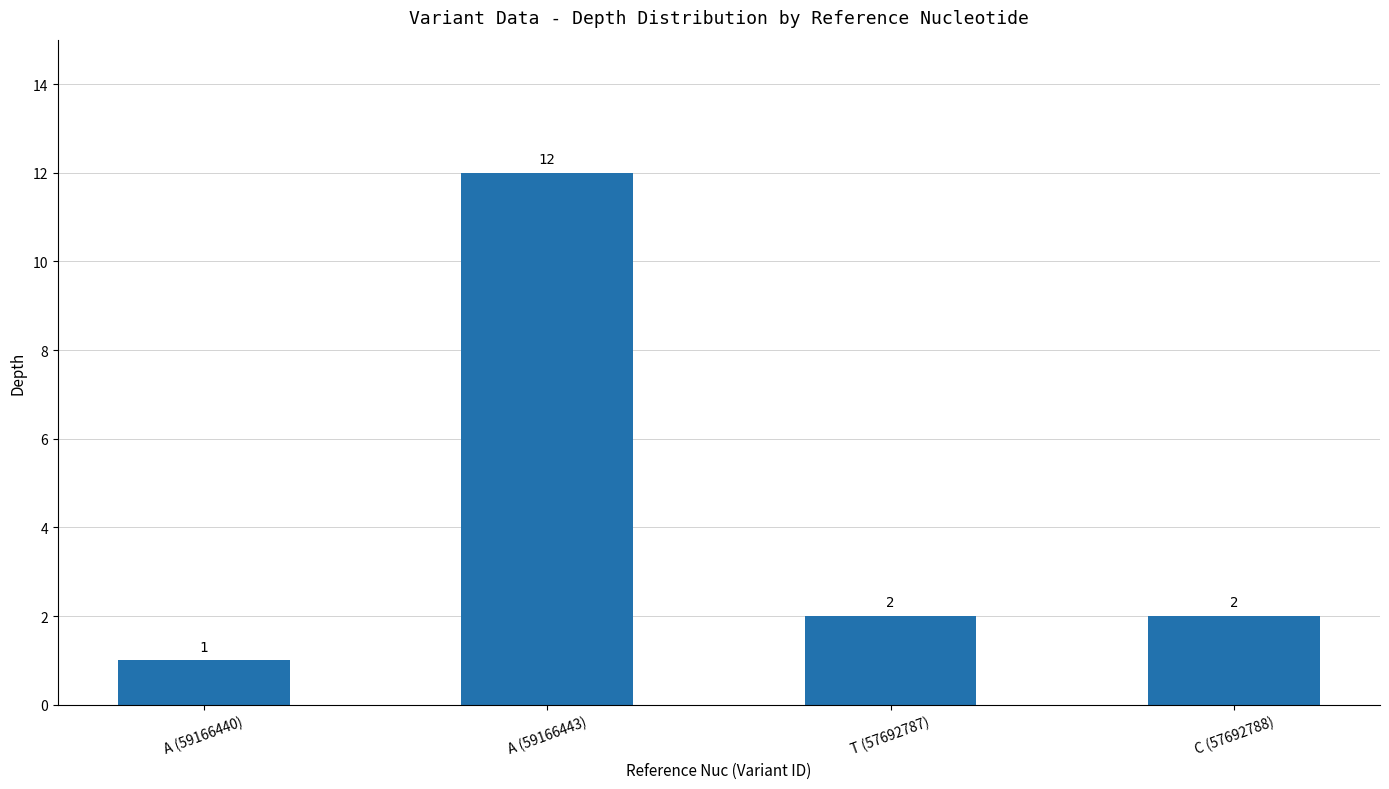

What is the value of the 4th bar from the left?

2